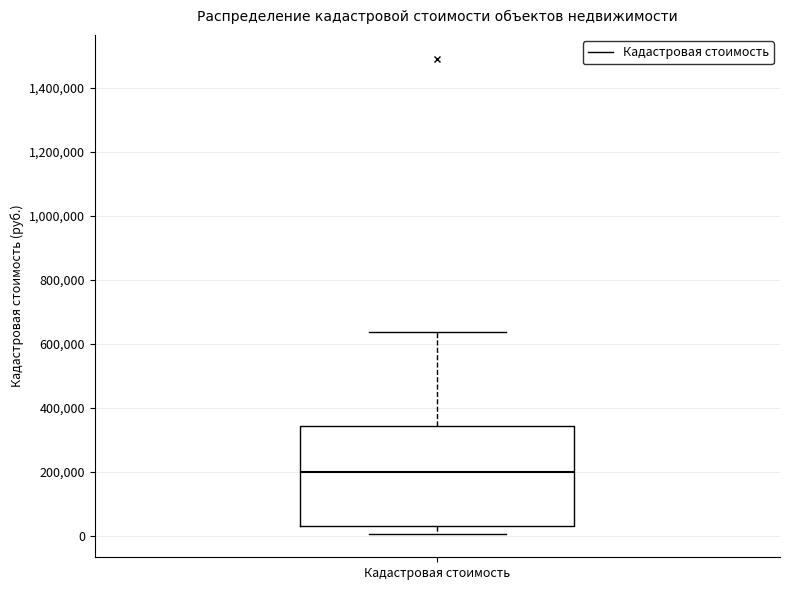

Read this box plot against the y-axis: the position of the median line, the range covered by the box, and the ends of both whiskers. The values are not printed on the chart, so give them approximately, as read against the axis.

median 200000, box 40000 to 340000, whiskers 0 to 640000